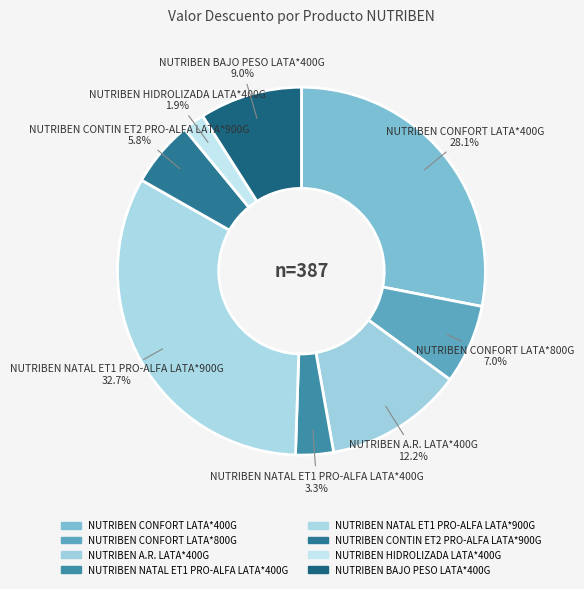

How many slices are in this pie chart?

8